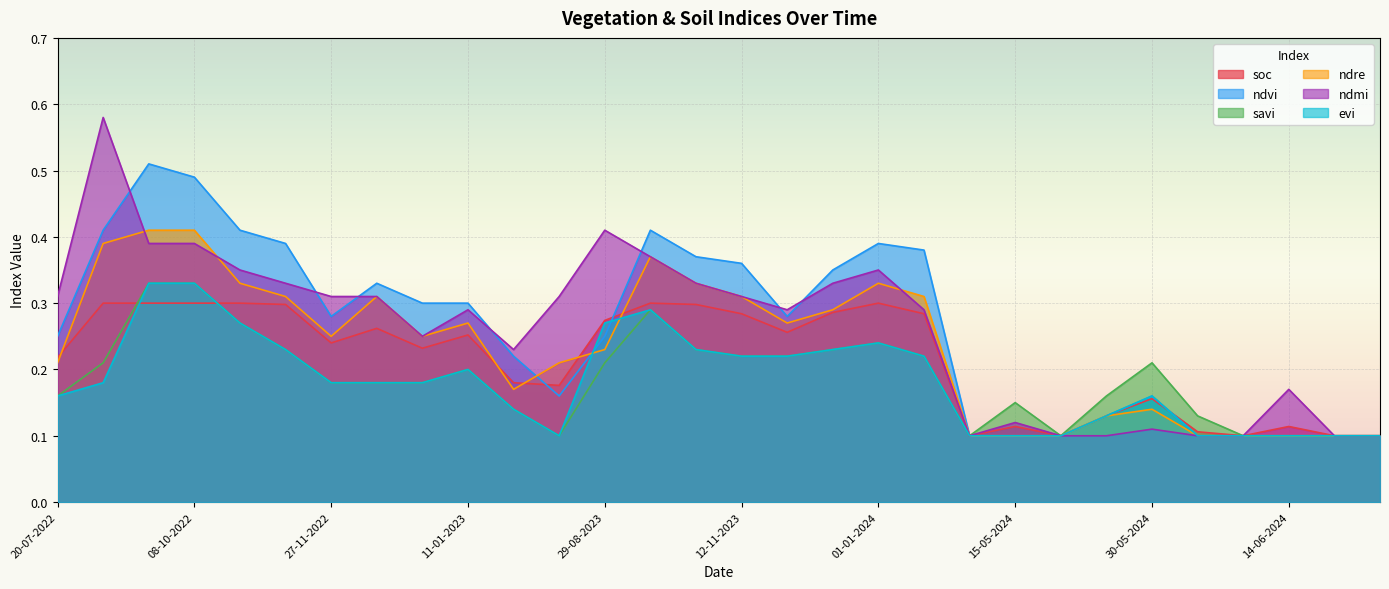

Which series has the largest total across all categories?

ndvi